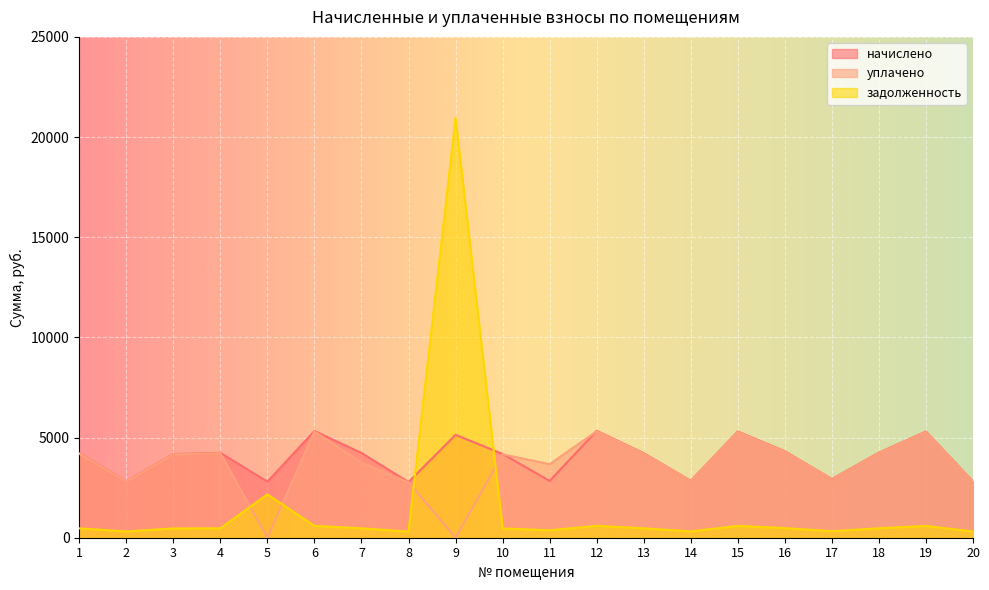

What is the difference between the second highest and minimum values in the начислено series?

2549.4